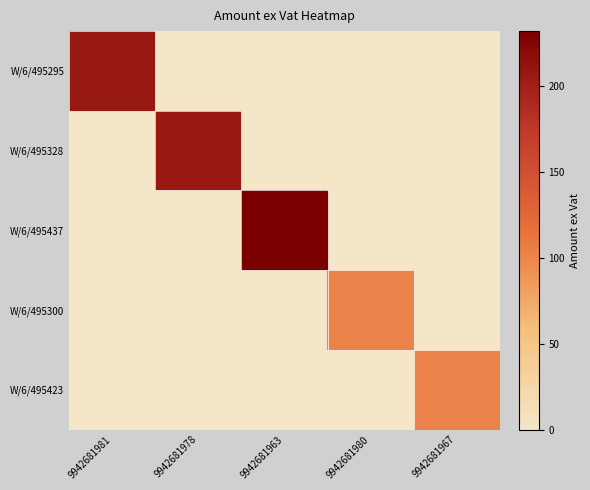

What is the difference between the highest and lowest values at 9942681967?

103.1